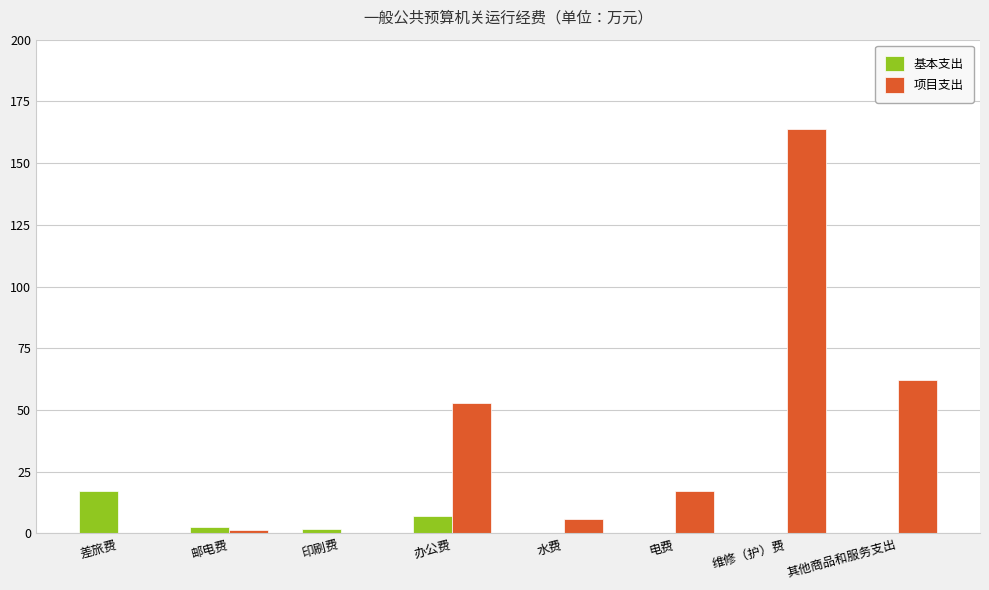

What is the greatest value displayed?

163.9